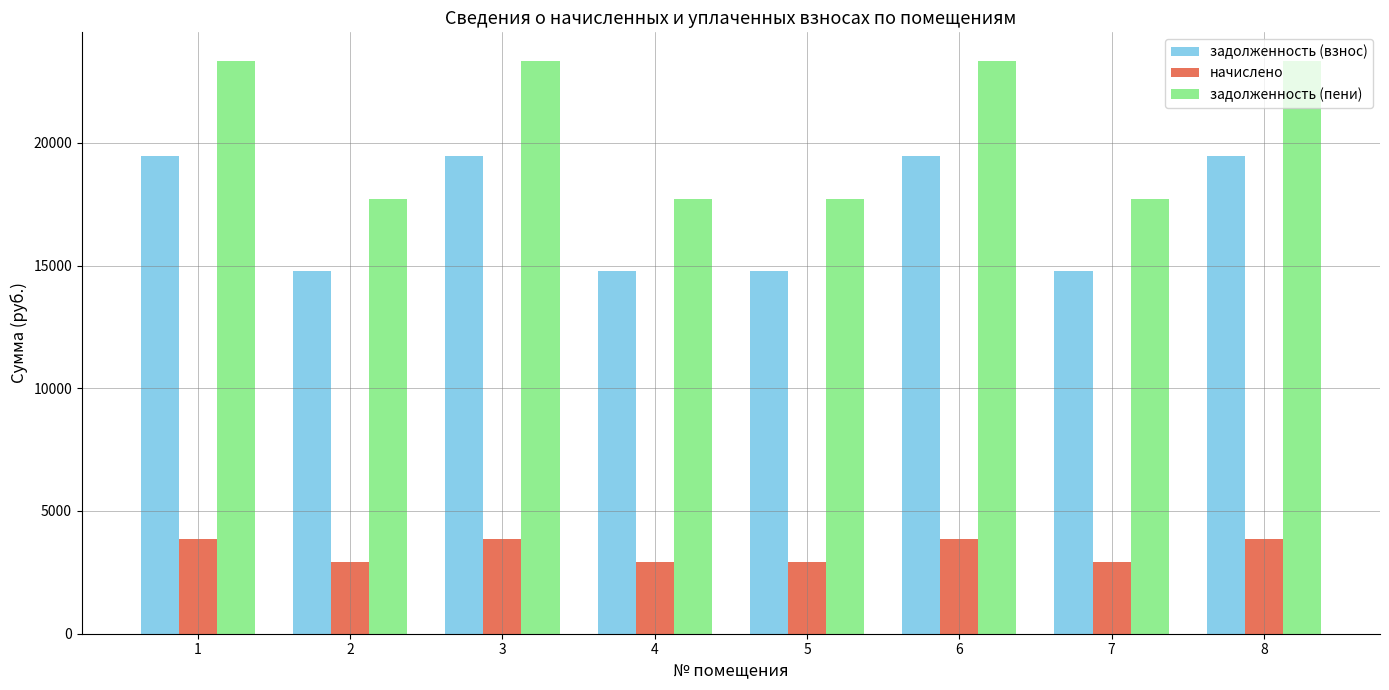

Is it true that начислено equals 4514.9 at 2?

False